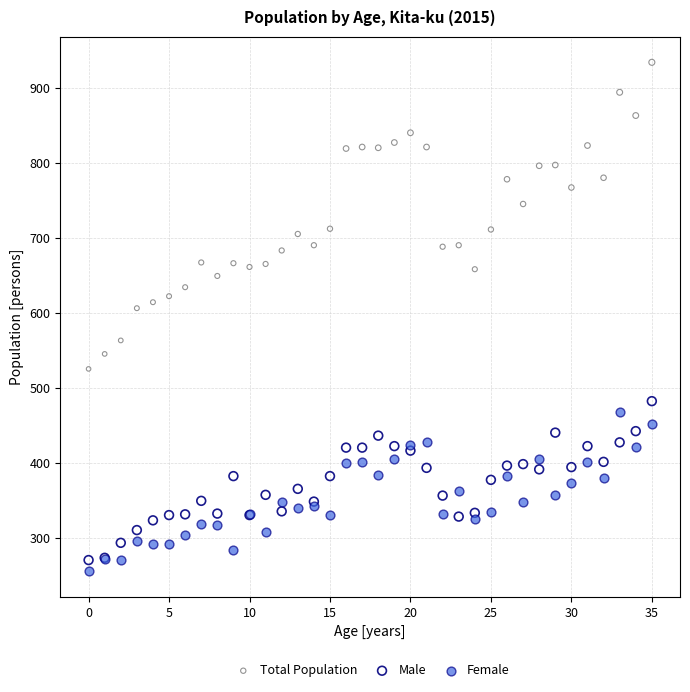

What are all the series names shown in the legend?

Total Population, Male, Female